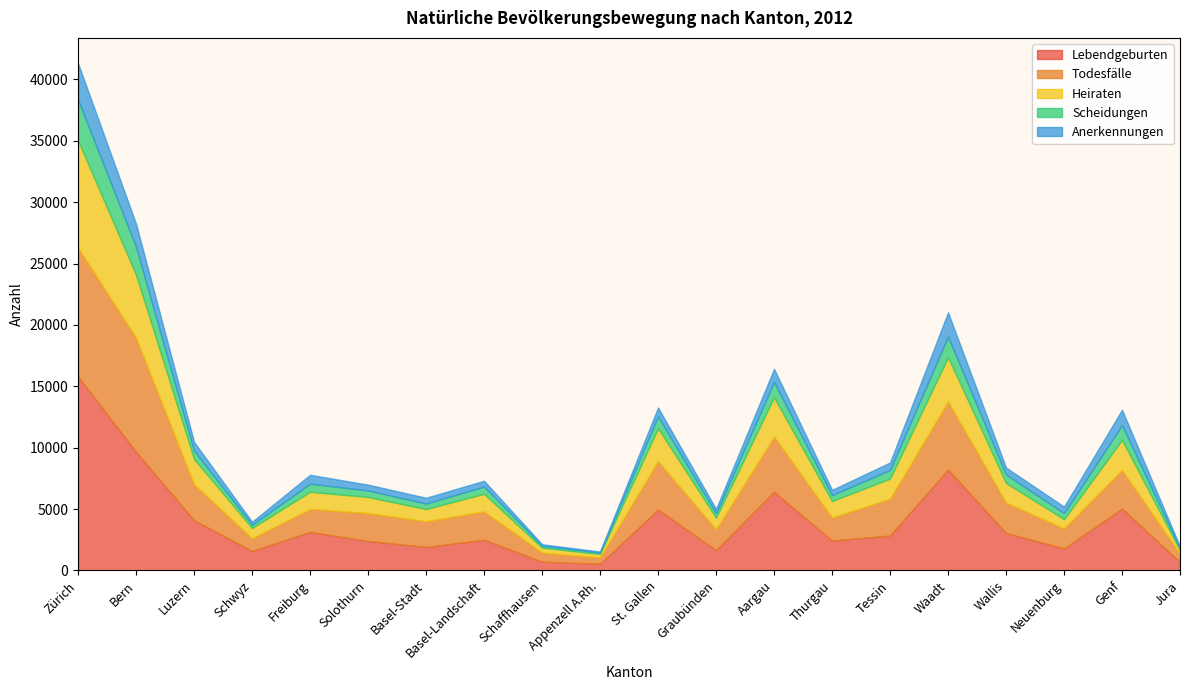

Which series changed the most between St. Gallen and Jura?

Lebendgeburten